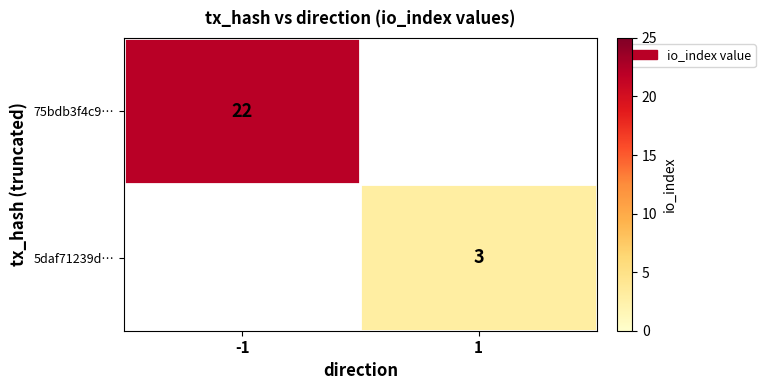

Is the value of 75bdb3f4c9… at -1 greater than the value of 5daf71239d… at 1?

Yes